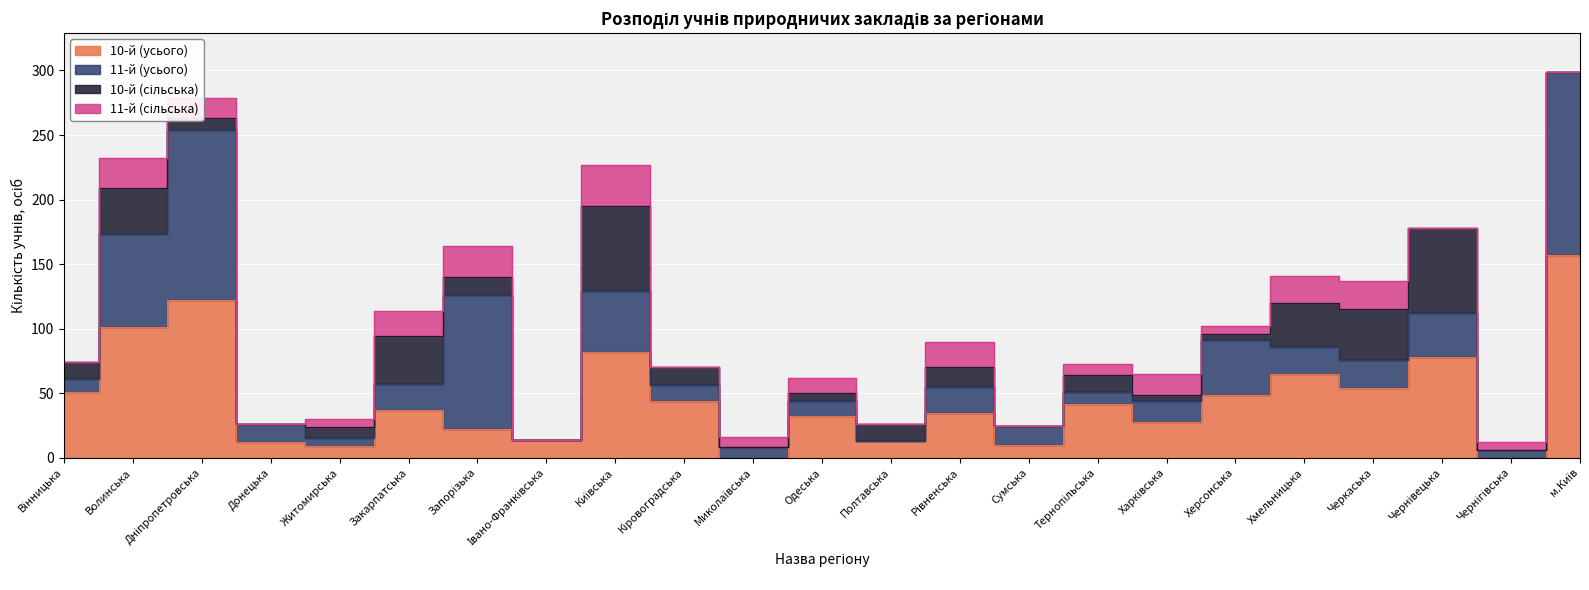

List the labels in order of 10-й (усього) value, largest first.

м.Київ, Дніпропетровська, Волинська, Київська, Чернівецька, Хмельницька, Черкаська, Вінницька, Херсонська, Кіровоградська, Тернопільська, Закарпатська, Рівненська, Одеська, Харківська, Запорізька, Івано-Франківська, Полтавська, Донецька, Сумська, Житомирська, Миколаївська, Чернігівська